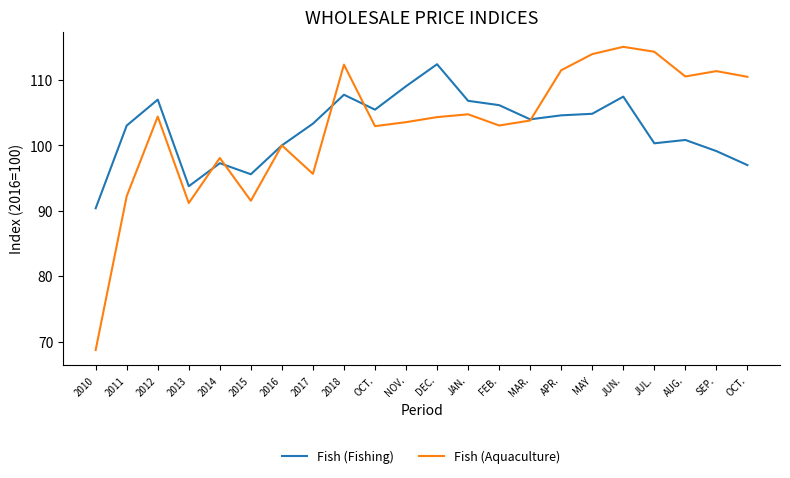

Does the chart have visible grid lines?

No